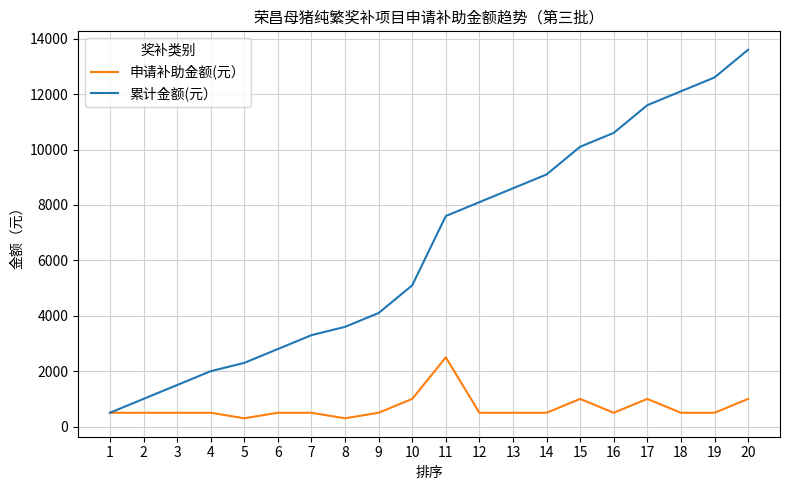

Rank the categories by 累计金额(元） value from lowest to highest.

1, 2, 3, 4, 5, 6, 7, 8, 9, 10, 11, 12, 13, 14, 15, 16, 17, 18, 19, 20